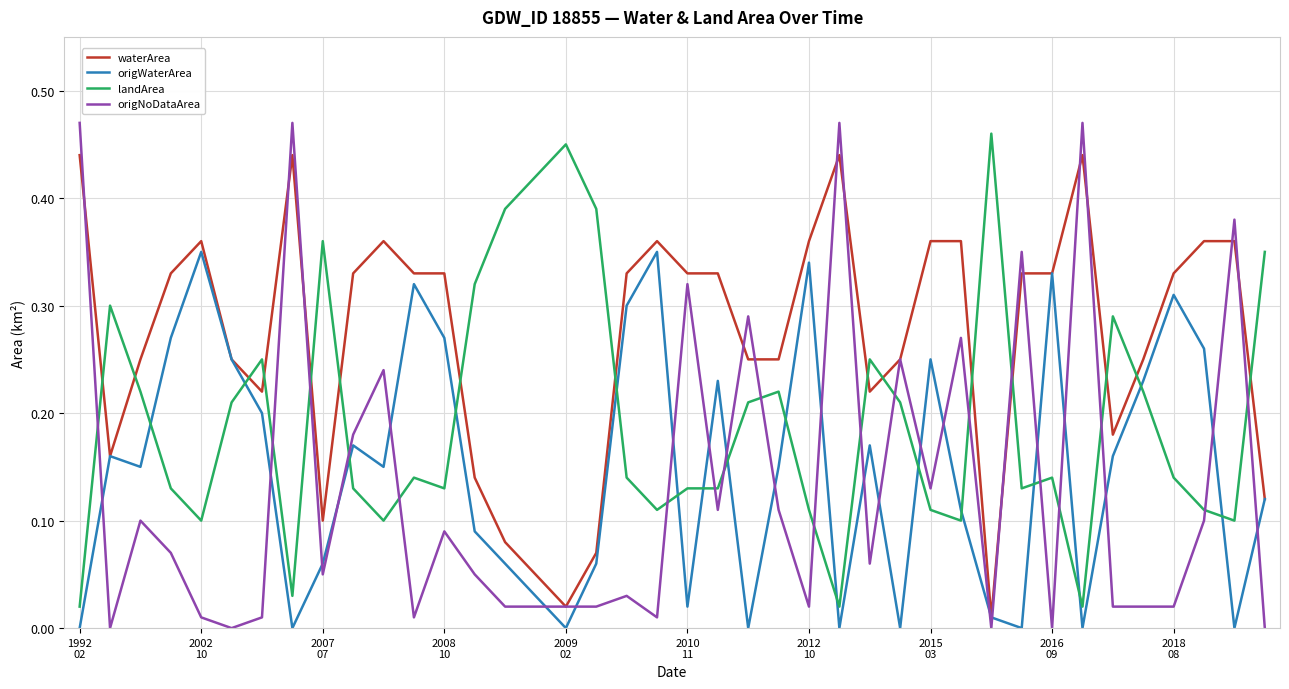

True or false: waterArea and landArea intersect in this chart.

True